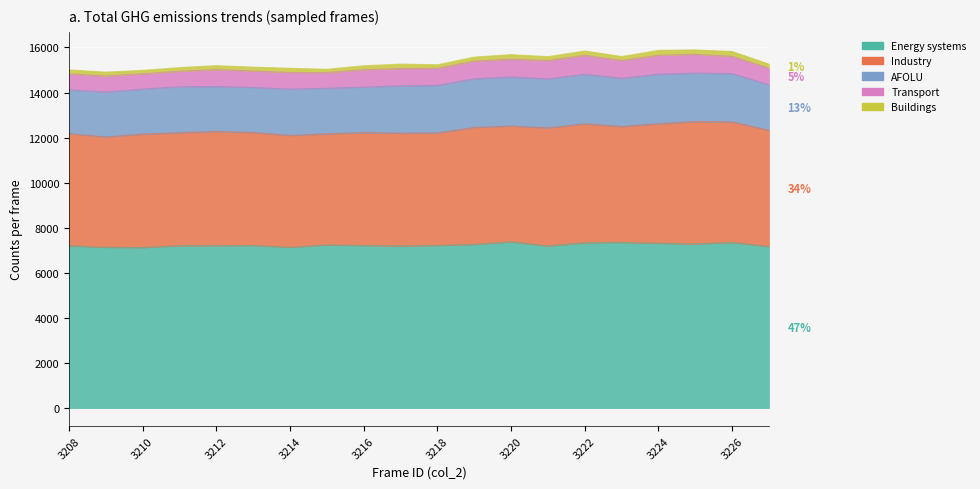

What is the maximum value for AFOLU?

2201